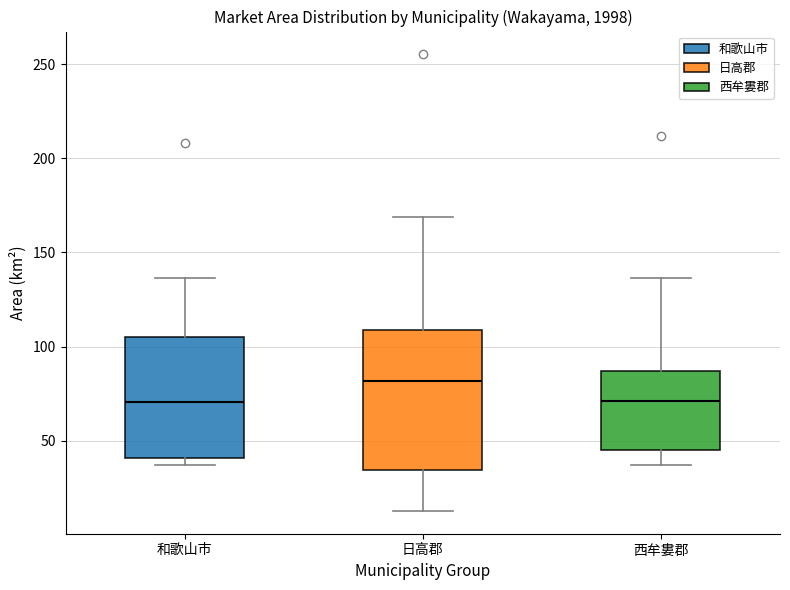

Reading left to right, transcribe this box plot: for each box, give where its median line is, the range the box spans, and where its two whiskers end, as read against the y-axis. The values are not printed on the chart, so give them approximately, as read against the axis.

和歌山市: median 70, box 40 to 105, whiskers 35 to 135
日高郡: median 80, box 35 to 110, whiskers 15 to 170
西牟婁郡: median 70, box 45 to 85, whiskers 35 to 135